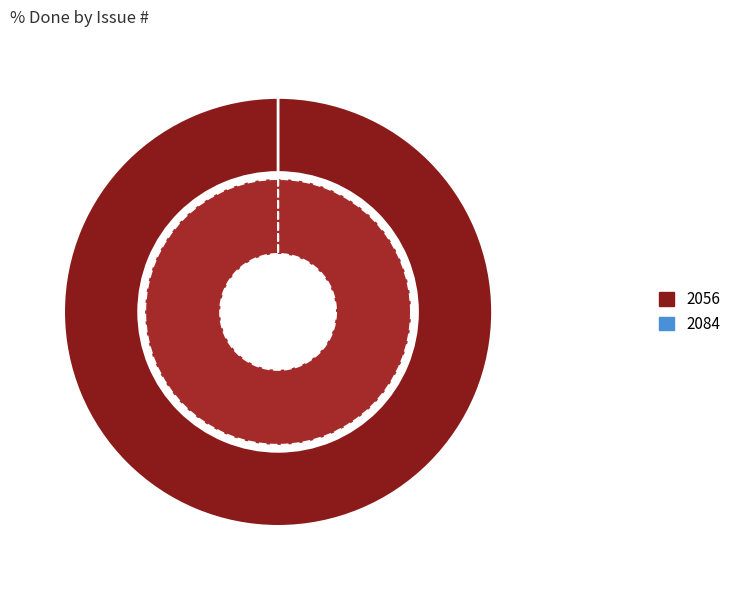

Rank the categories by value from lowest to highest.

2084, 2056